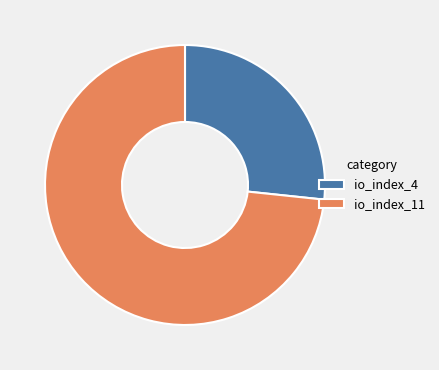

Is it true that io_index_4 is 27% of the pie?

True